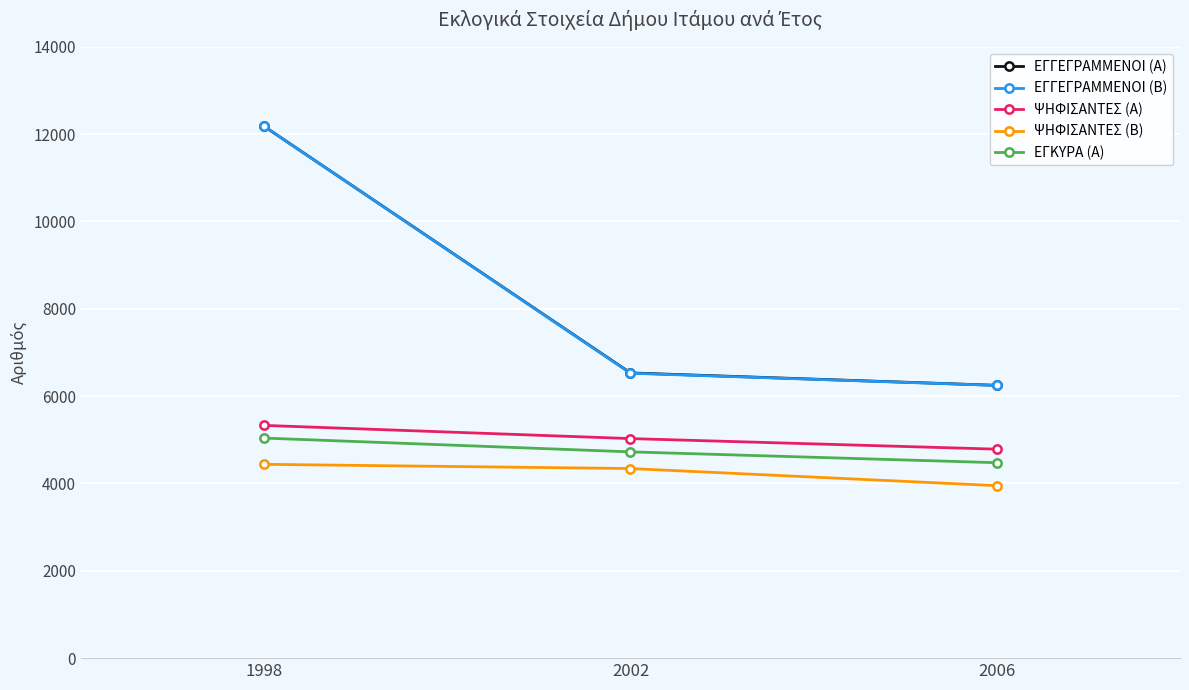

Which series has the largest range (max minus min)?

ΕΓΓΕΓΡΑΜΜΕΝΟΙ (Β)